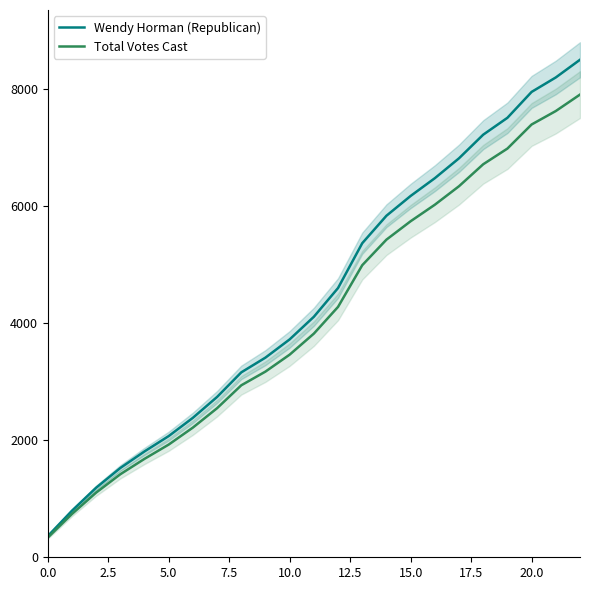

What is the sum of all Wendy Horman (Republican) values?

101843.0